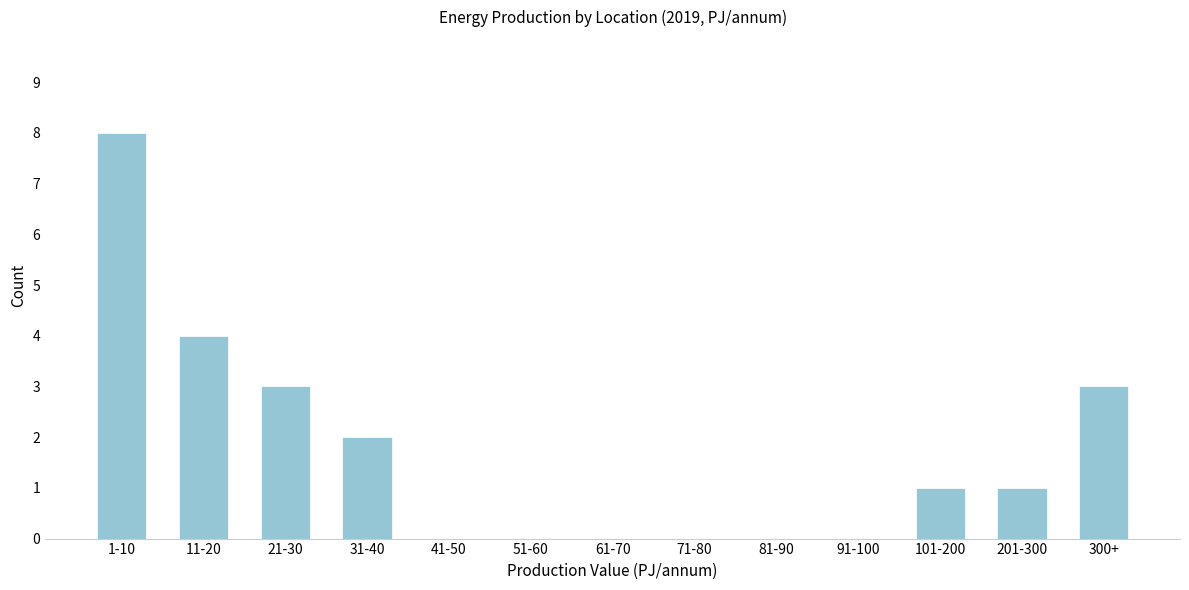

Reading right to left, what are all the values shown in this chart?

300+=3	201-300=1	101-200=1	91-100=0	81-90=0	71-80=0	61-70=0	51-60=0	41-50=0	31-40=2	21-30=3	11-20=4	1-10=8